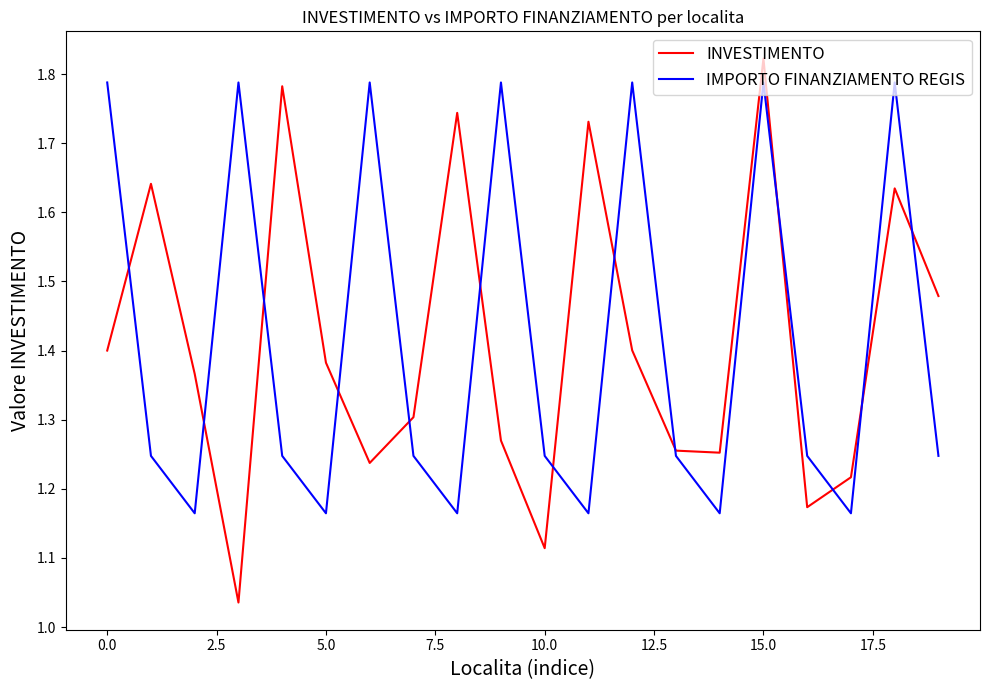

List the series in order of their peak value, highest first.

INVESTIMENTO, IMPORTO FINANZIAMENTO REGIS